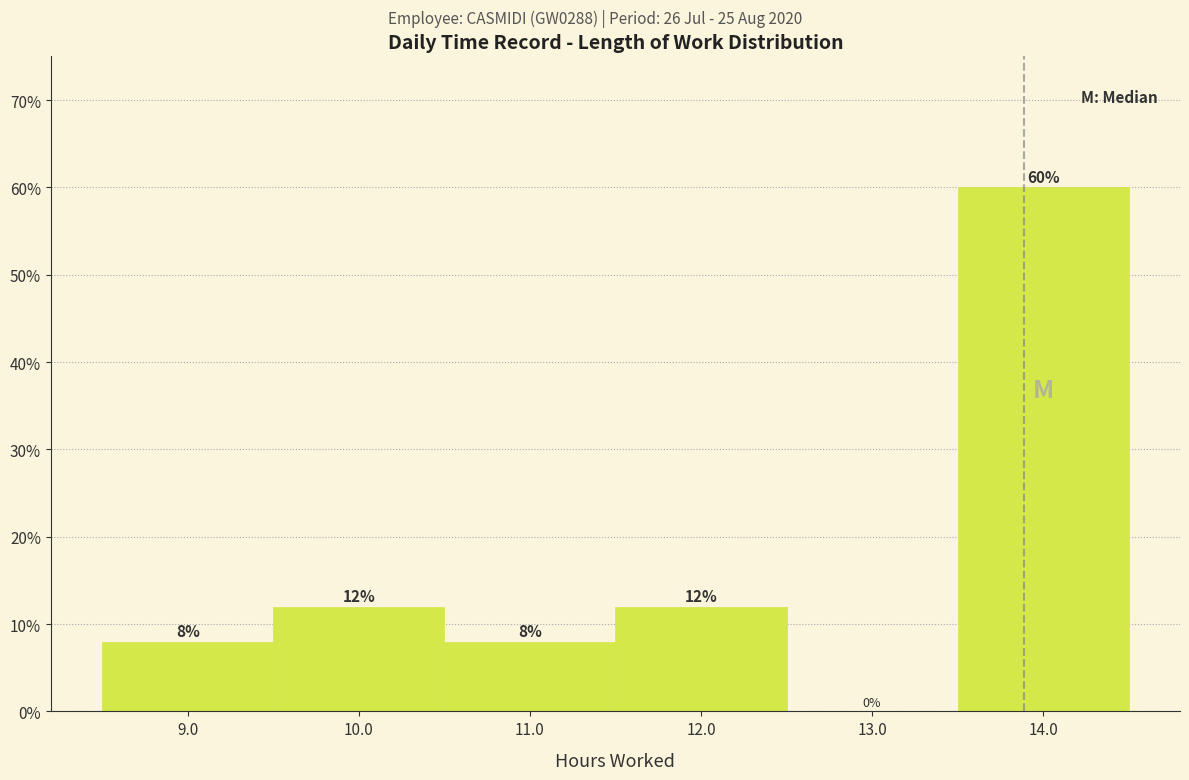

Reading left to right, transcribe this chart: for each bar, give the range it covers on the x-axis and its height.

8.5 to 9.5: 8
9.5 to 10.5: 12
10.5 to 11.5: 8
11.5 to 12.5: 12
12.5 to 13.5: 0
13.5 to 14.5: 60